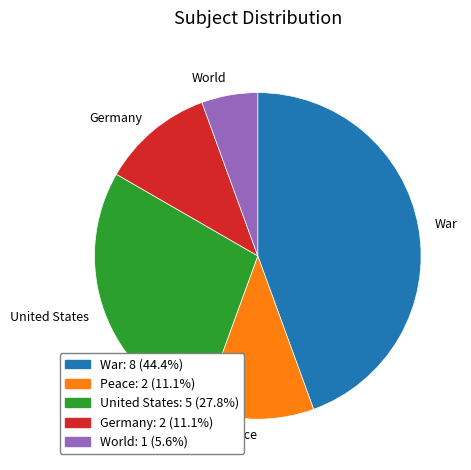

Combined, do Peace and United States account for over 50%?

No